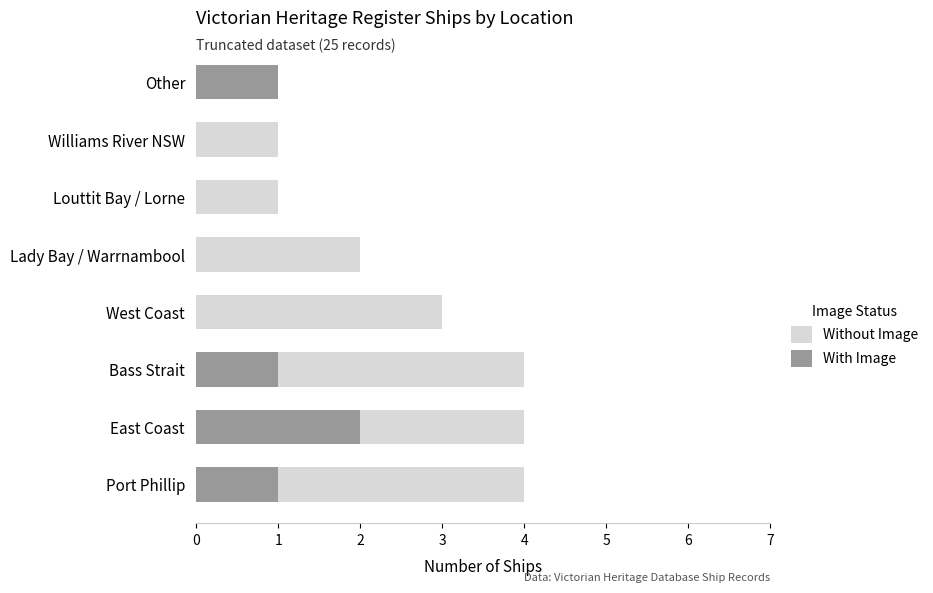

Is it true that With Image equals 2 at Other?

False